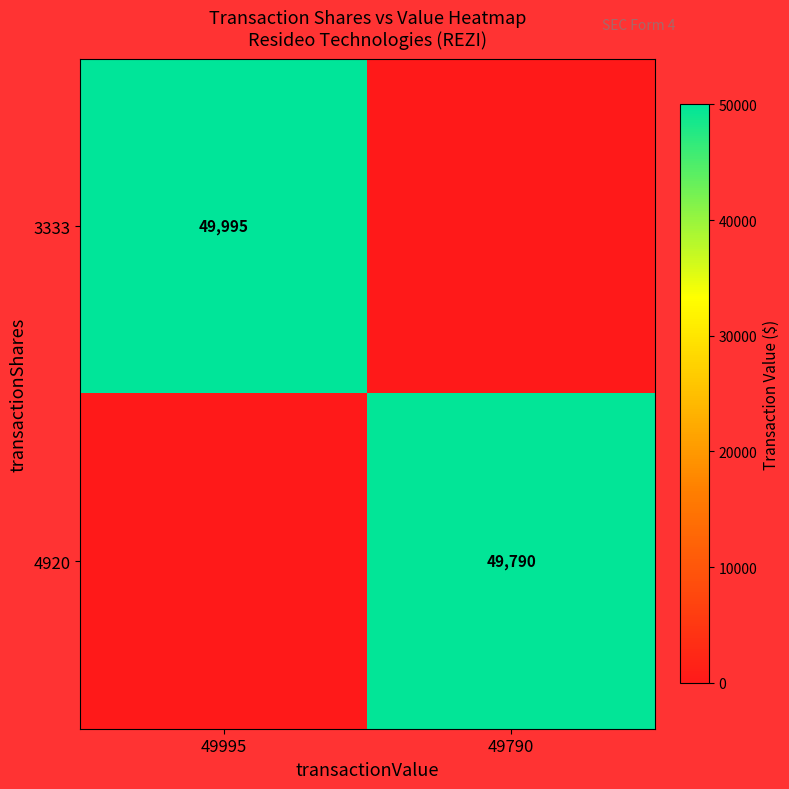

Is it true that 3333 equals 84571 at 49995?

False